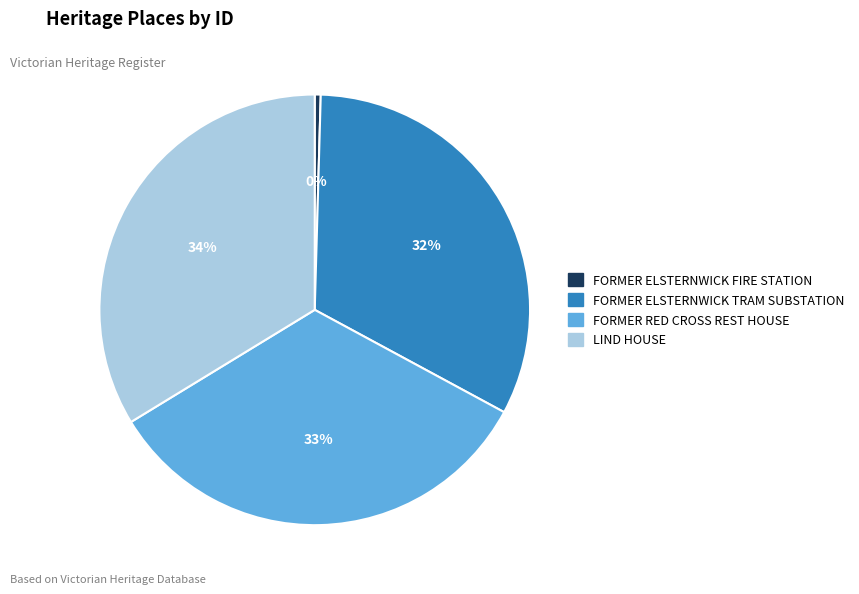

Which slice is the smallest?

FORMER ELSTERNWICK FIRE STATION